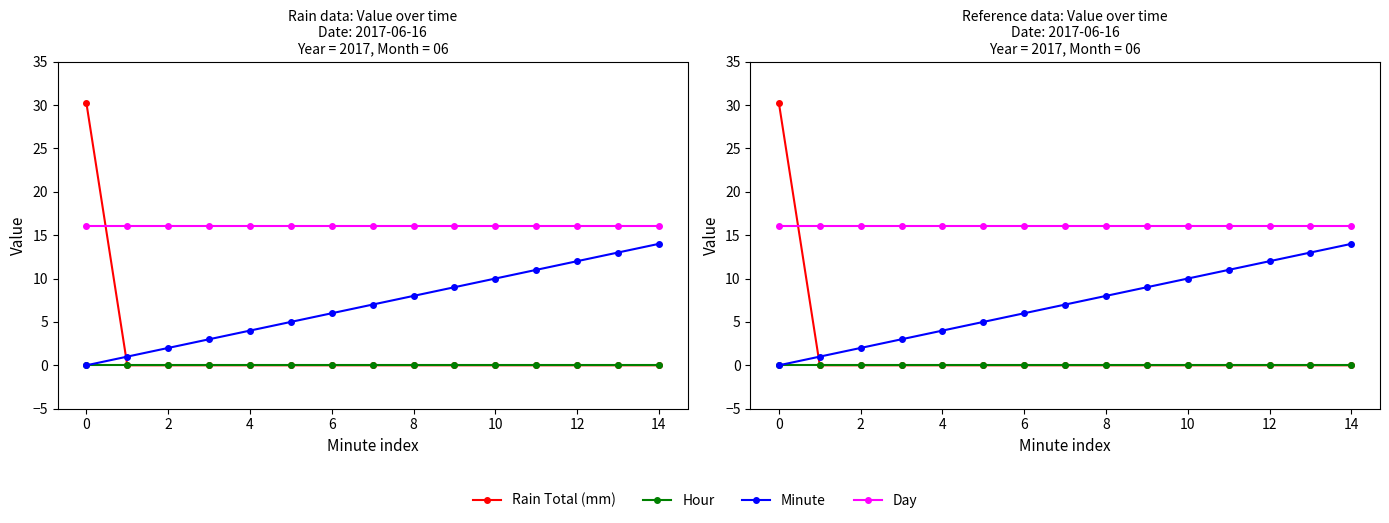

How many categories are shown in the chart?

15